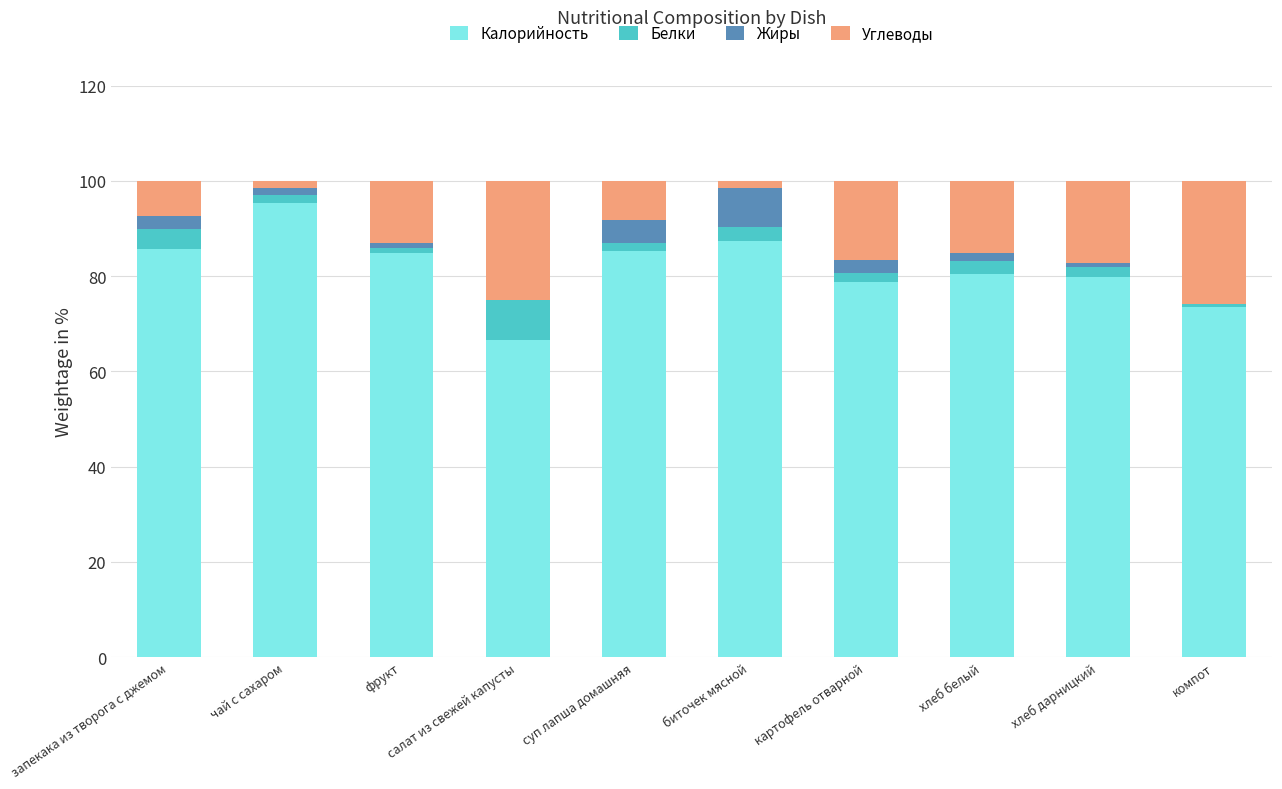

Is it true that Калорийность equals 138.8 at суп лапша домашняя?

False